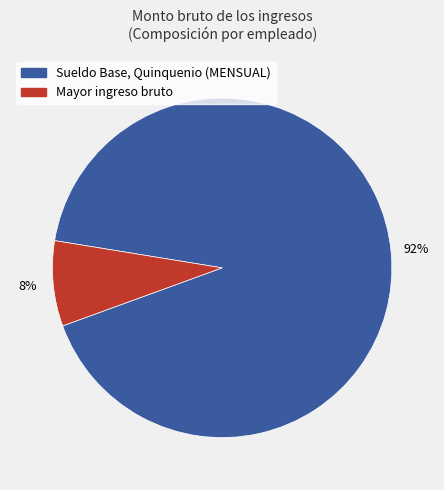

Does any single category account for the majority?

Yes